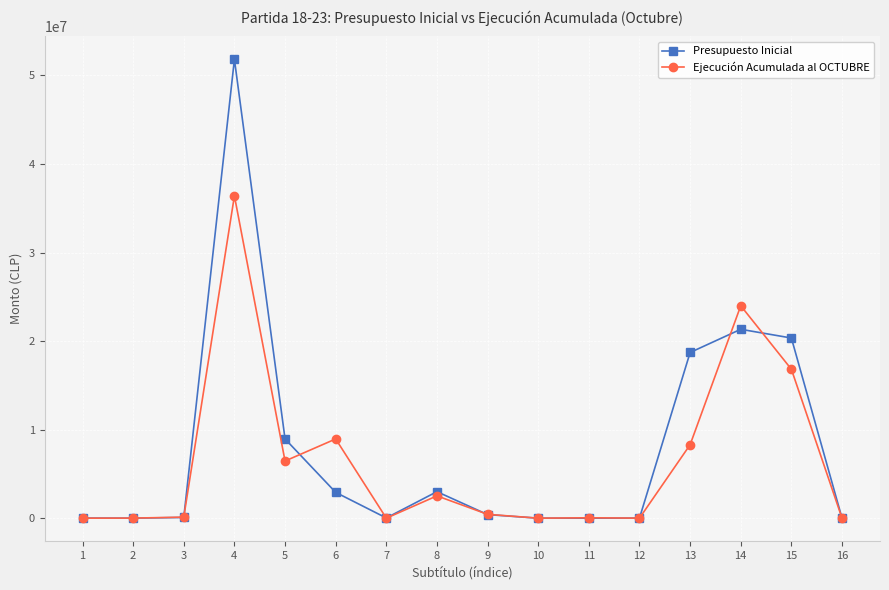

At 15, list the series in order from smallest to largest.

Ejecución Acumulada al OCTUBRE, Presupuesto Inicial